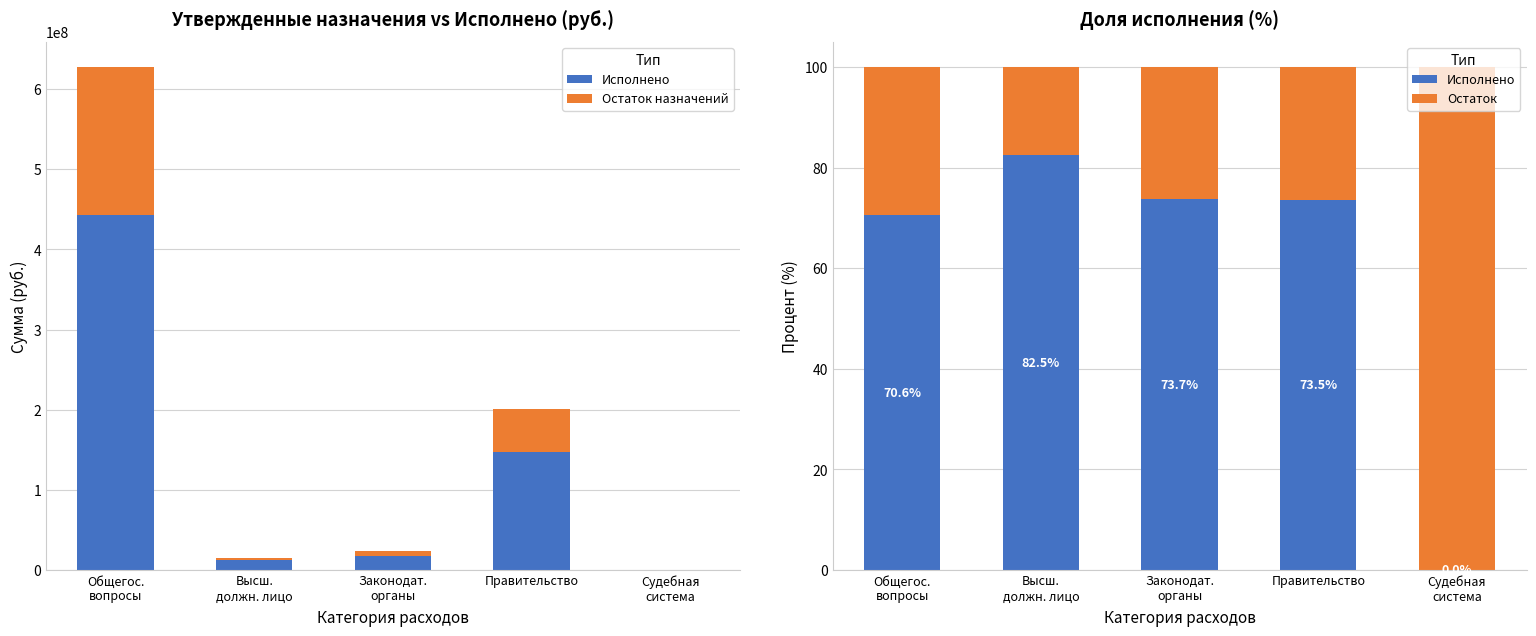

What are all the series names shown in the legend?

Исполнено, Остаток назначений, Остаток